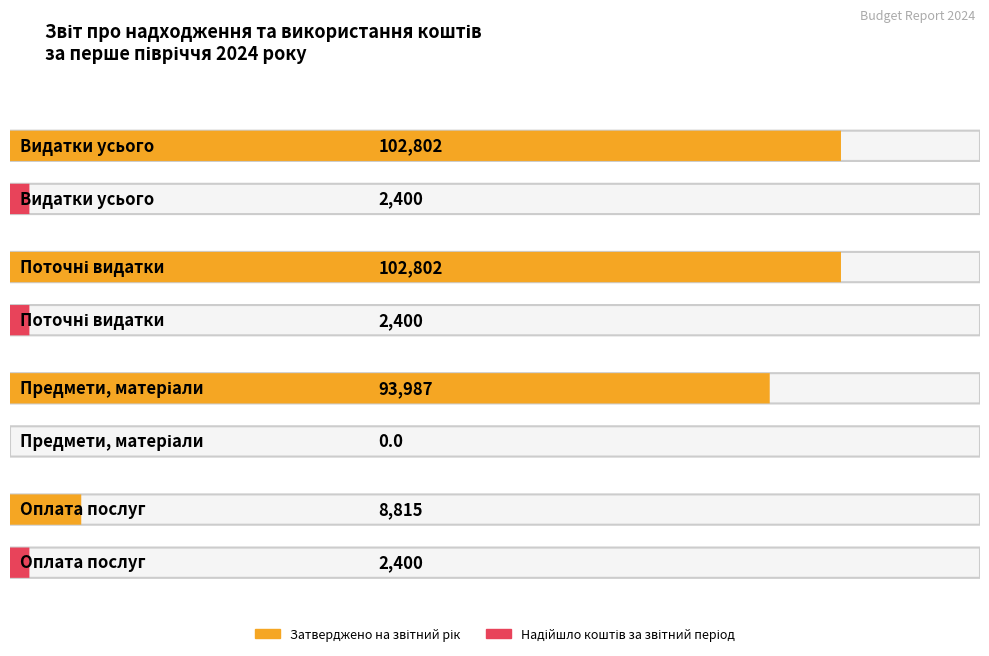

Where is Надійшло коштів за звітний період nearest to the value 1200?

Видатки усього